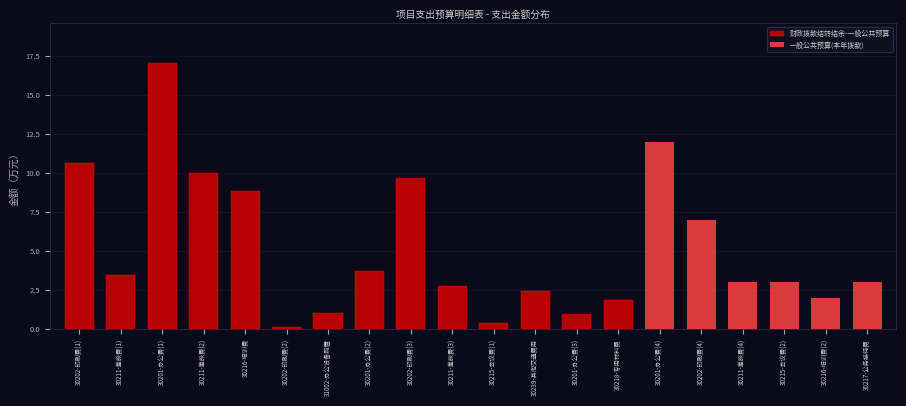

At which category is the sum across all series the highest?

30201-办公费(1)